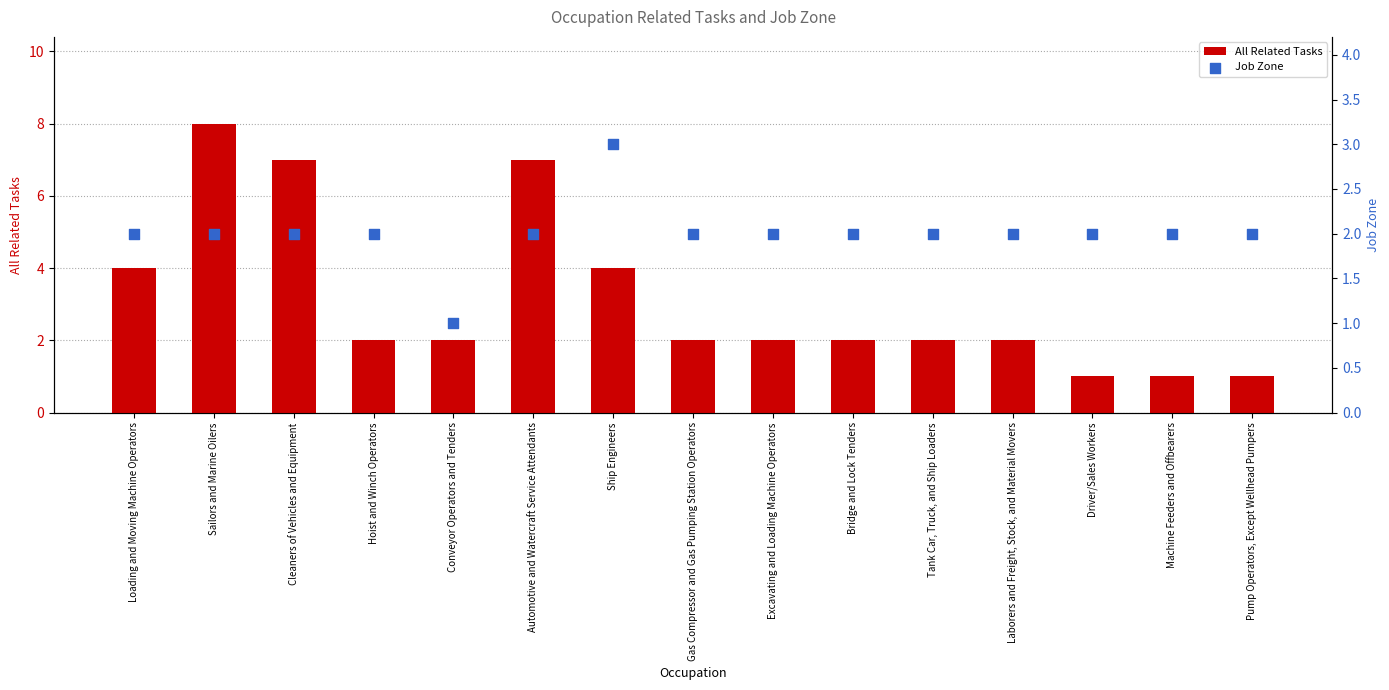

At how many categories does at least one series exceed 7?

1